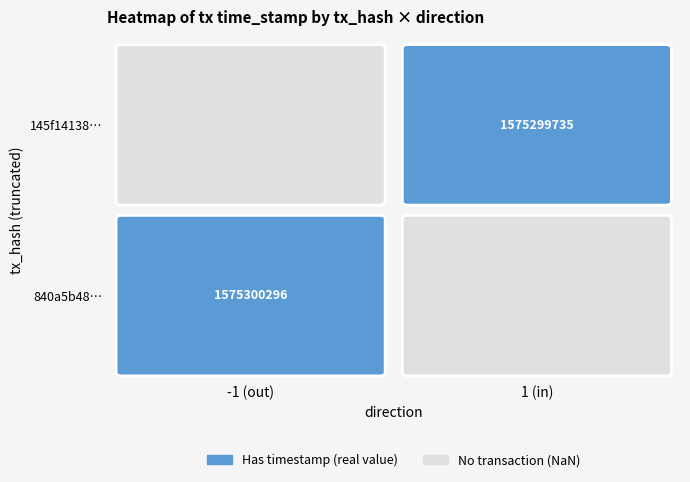

Reading left to right, transcribe all the data shown in this chart.

840a5b48f6b88314653b705d3957d1f05324232: direction=-1.0	value=0.0	time_stamp=1575300296.0
145f14138ed8ba53ae3a8097071294d9921dbfb: direction=1.0	value=0.0	time_stamp=1575299735.0